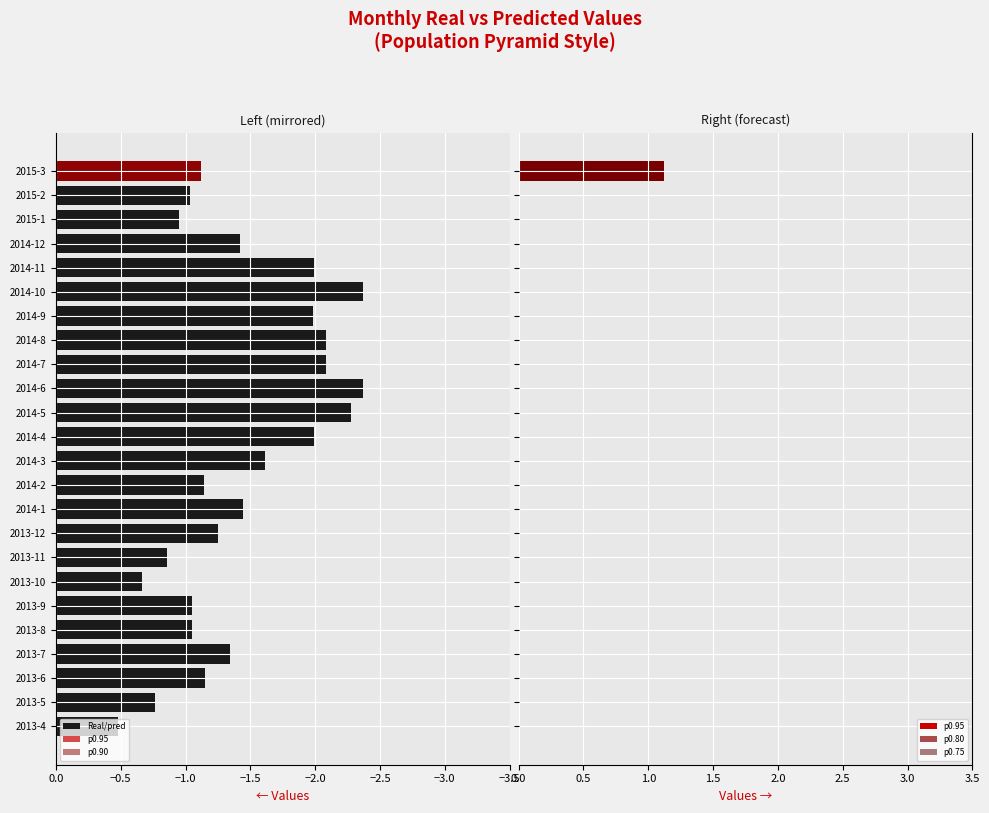

Reading left to right, extract all data points from this chart.

Real/pred: -0.5	-0.8	-1.1	-1.3	-1.1	-1.0	-0.7	-0.9	-1.2	-1.4	-1.1	-1.6	-2.0	-2.3	-2.4	-2.1	-2.1	-2.0	-2.4	-2.0	-1.4	-0.9	-1.0	-1.1
p0.95: 0.0	0.0	0.0	0.0	0.0	0.0	0.0	0.0	0.0	0.0	0.0	0.0	0.0	0.0	0.0	0.0	0.0	0.0	0.0	0.0	0.0	0.0	0.0	1.1
p0.90: 0.0	0.0	0.0	0.0	0.0	0.0	0.0	0.0	0.0	0.0	0.0	0.0	0.0	0.0	0.0	0.0	0.0	0.0	0.0	0.0	0.0	0.0	0.0	-1.1
p0.80: 0.0	0.0	0.0	0.0	0.0	0.0	0.0	0.0	0.0	0.0	0.0	0.0	0.0	0.0	0.0	0.0	0.0	0.0	0.0	0.0	0.0	0.0	0.0	1.1
p0.75: 0.0	0.0	0.0	0.0	0.0	0.0	0.0	0.0	0.0	0.0	0.0	0.0	0.0	0.0	0.0	0.0	0.0	0.0	0.0	0.0	0.0	0.0	0.0	1.1